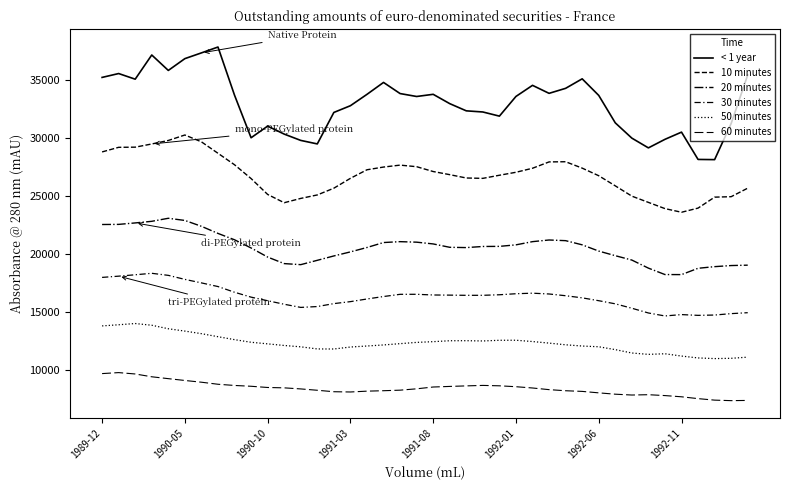

Which series has the largest range (max minus min)?

< 1 year